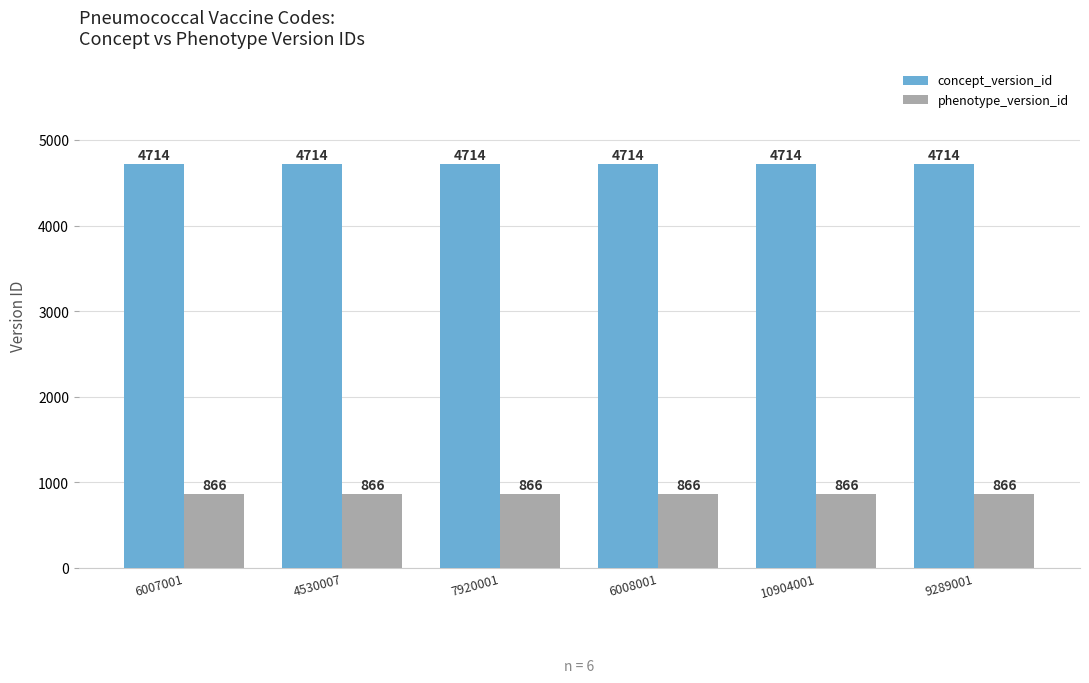

The value of phenotype_version_id at 7920001 is 251. True or false?

False